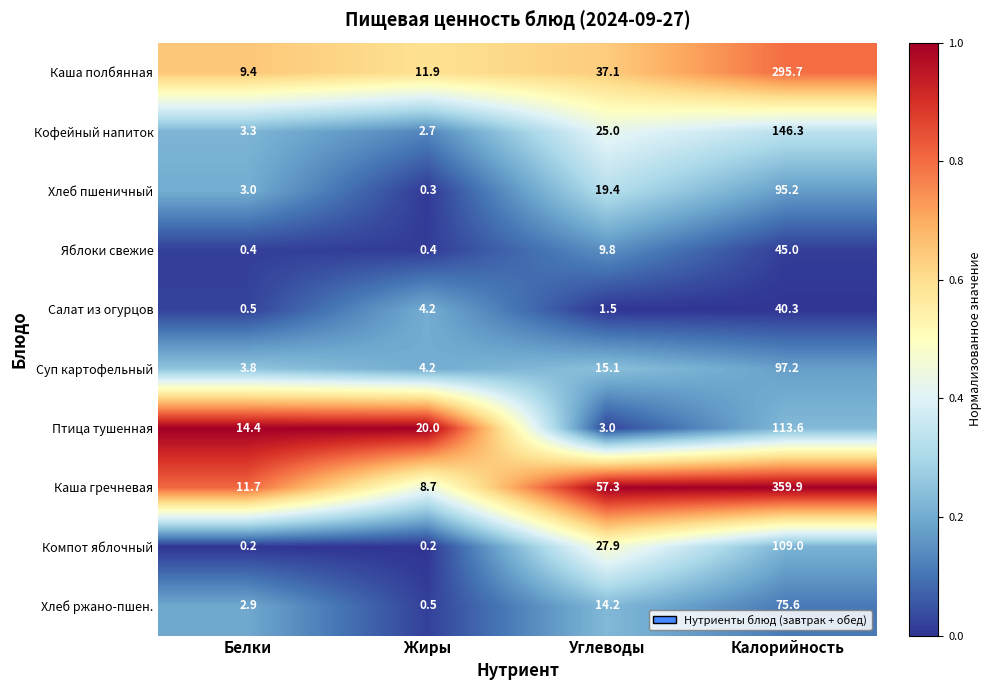

True or false: Каша гречневая has a value of 100.3 at Углеводы.

False